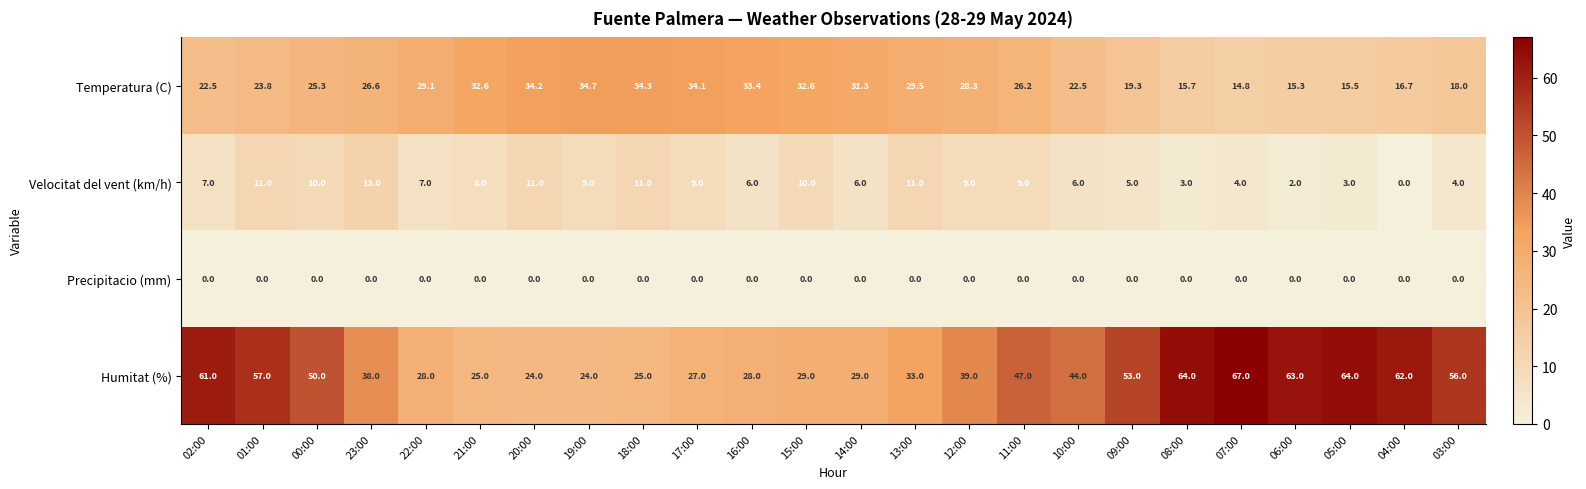

Which series has the largest total across all categories?

Humitat (%)